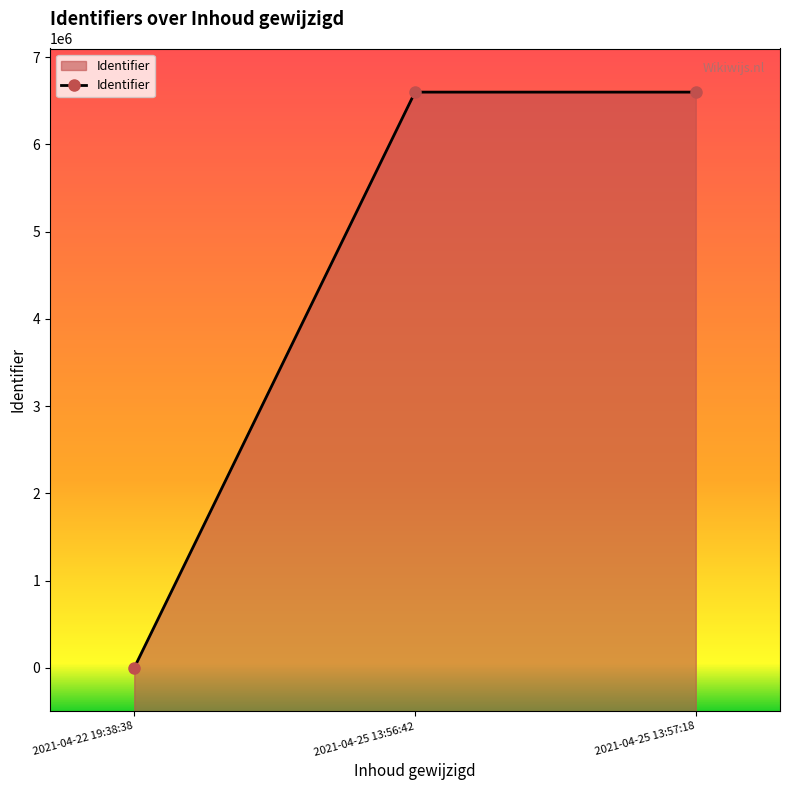

What is the difference between the values at 2021-04-22 19:38:38 and 2021-04-25 13:57:18?

6599991